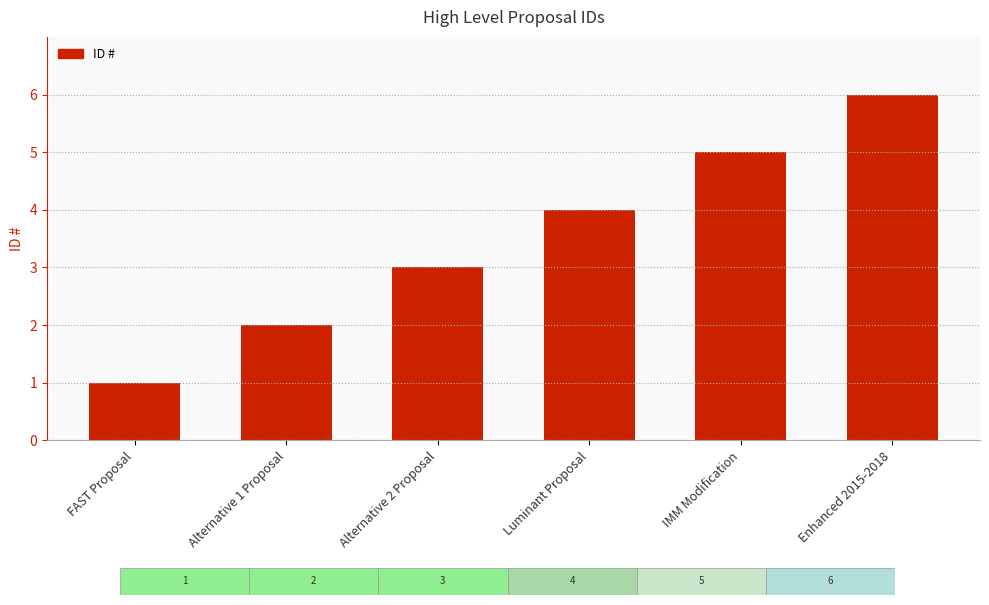

What position from the left is Enhanced 2015-2018?

6